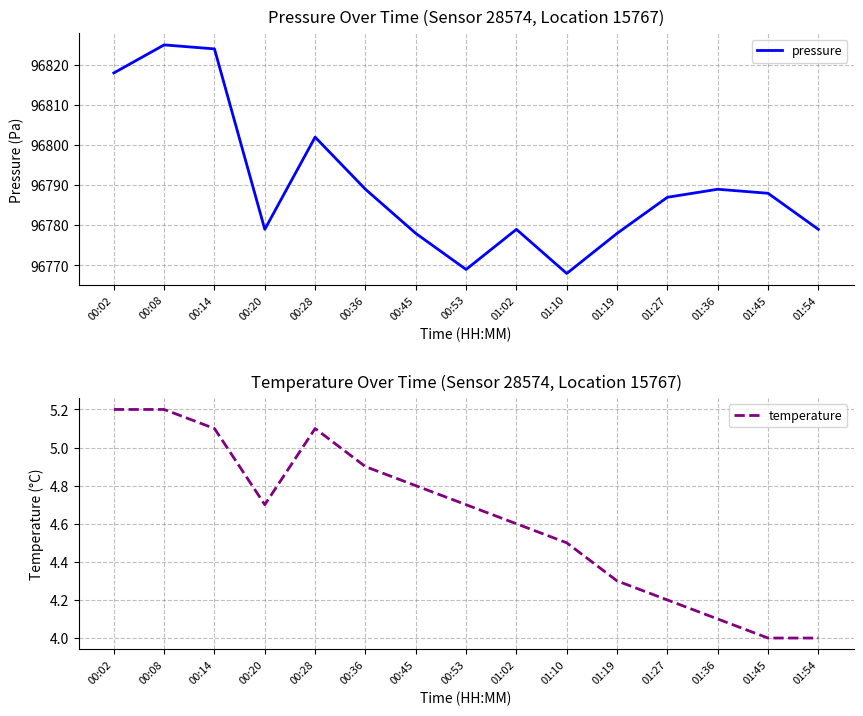

What is the minimum value shown in the chart?

4.0